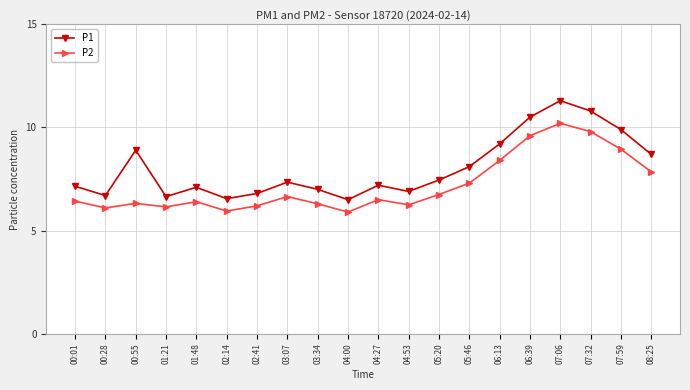

The P1 series shows 4.8 at 04:27. True or false?

False